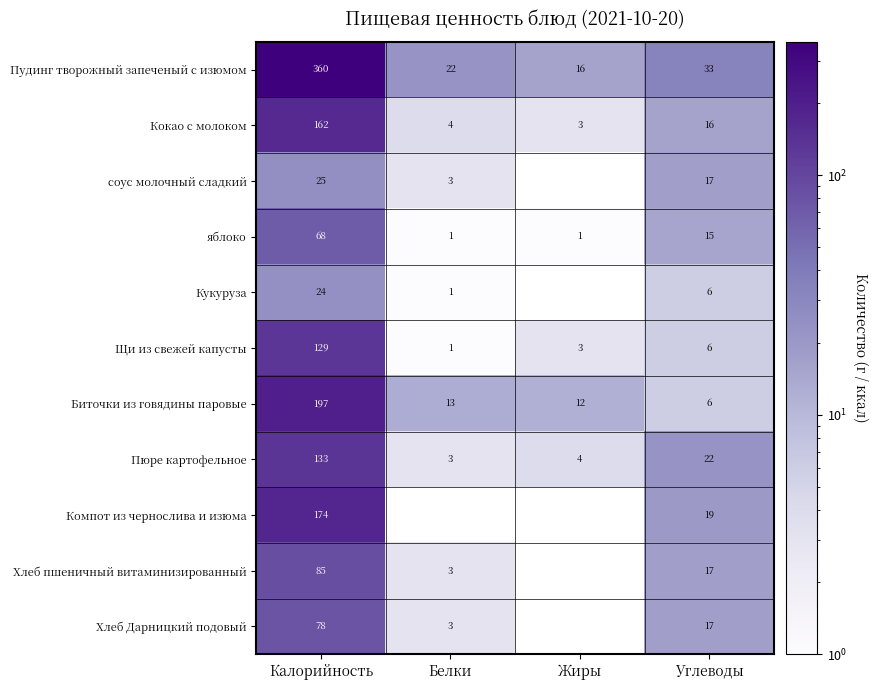

At which category is the sum across all series the highest?

Калорийность